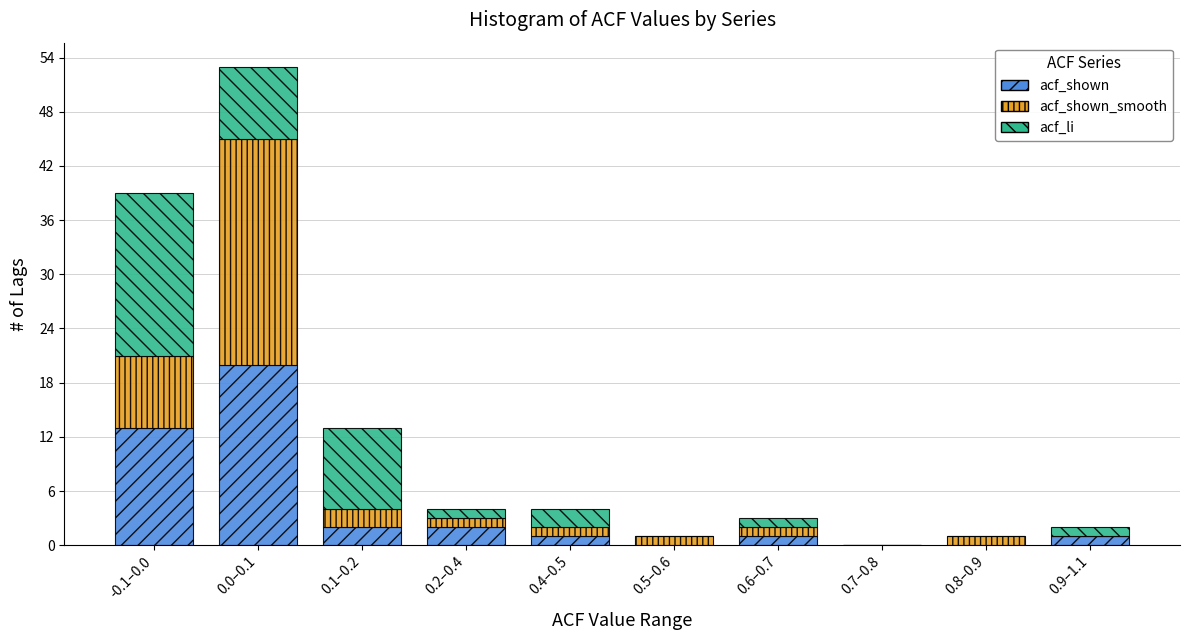

Reading right to left, transcribe the values for acf_shown.

0.9–1.1=1	0.8–0.9=0	0.7–0.8=0	0.6–0.7=1	0.5–0.6=0	0.4–0.5=1	0.2–0.4=2	0.1–0.2=2	0.0–0.1=20	-0.1–0.0=13